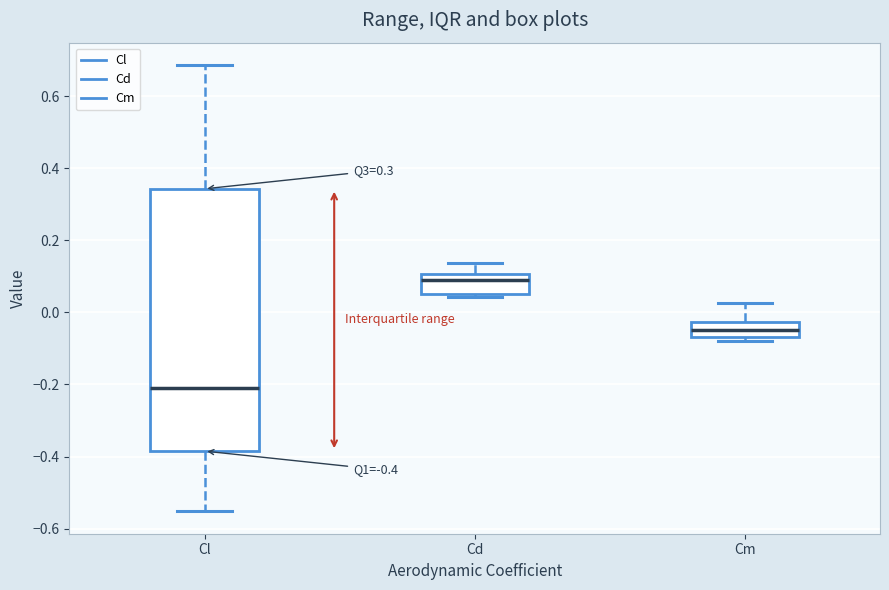

Comparing the boxes themselves (not the whiskers), which one is the tallest?

Cl